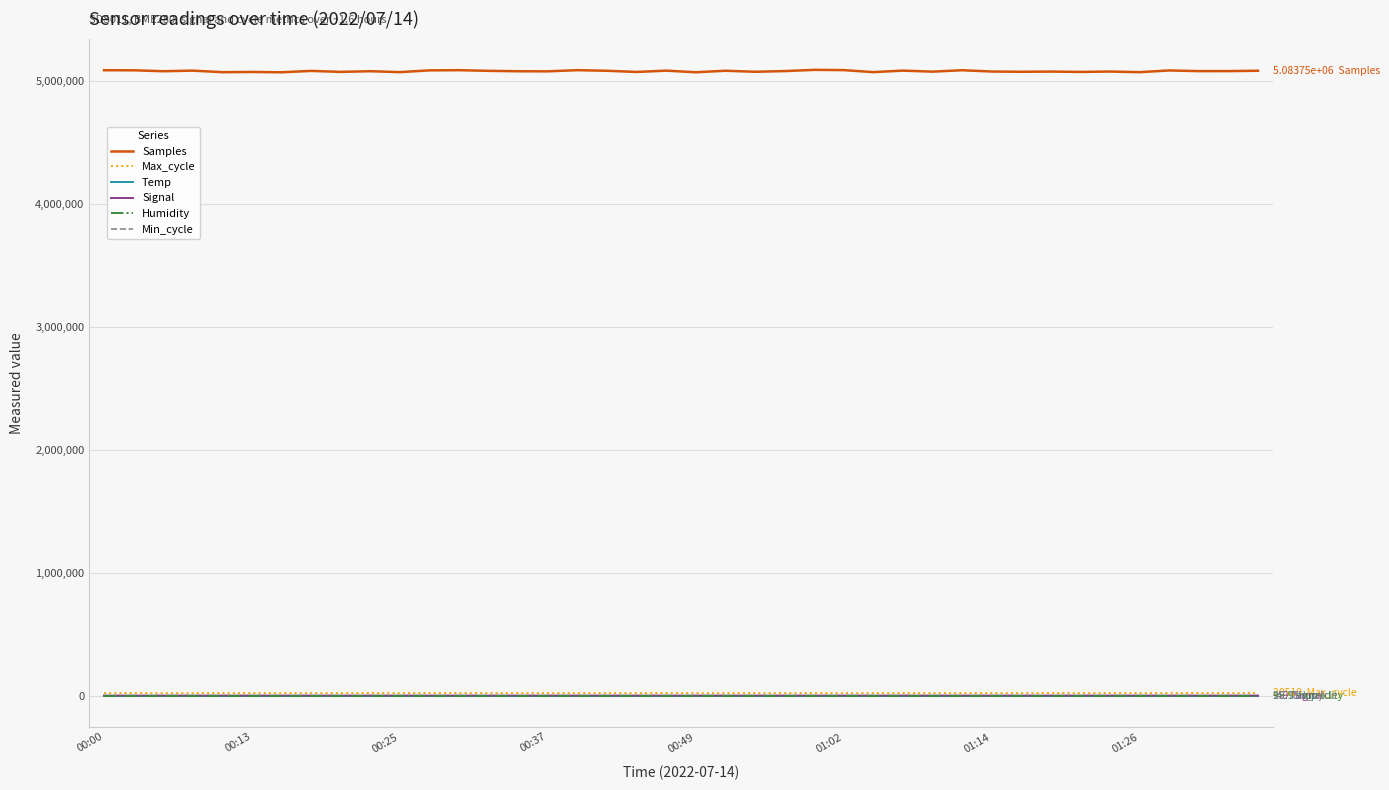

True or false: Samples and Min_cycle intersect in this chart.

False